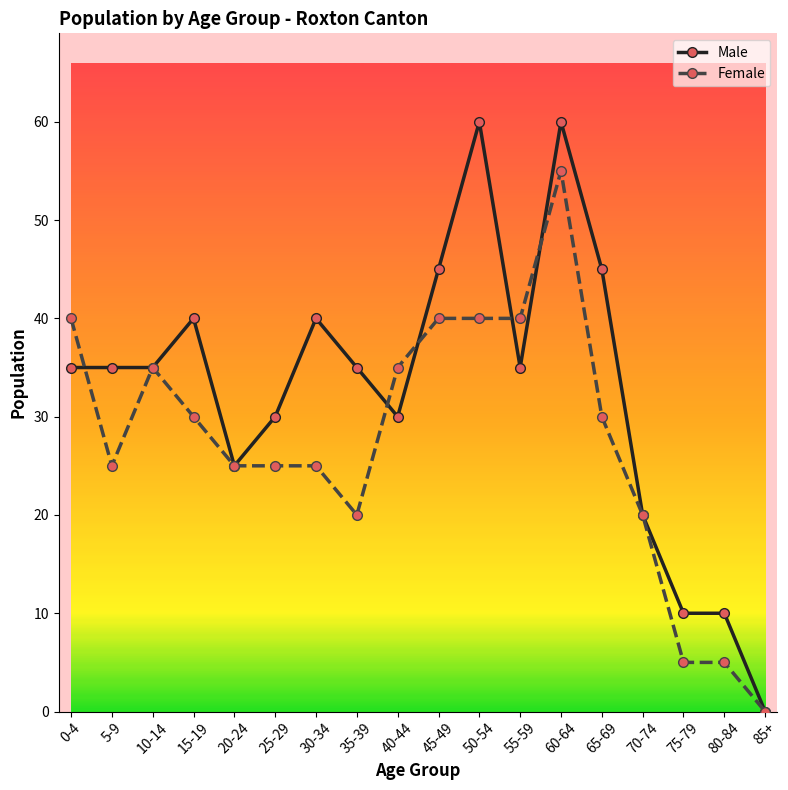

What is the sum of the Male values at 10-14 and 30-34?

75